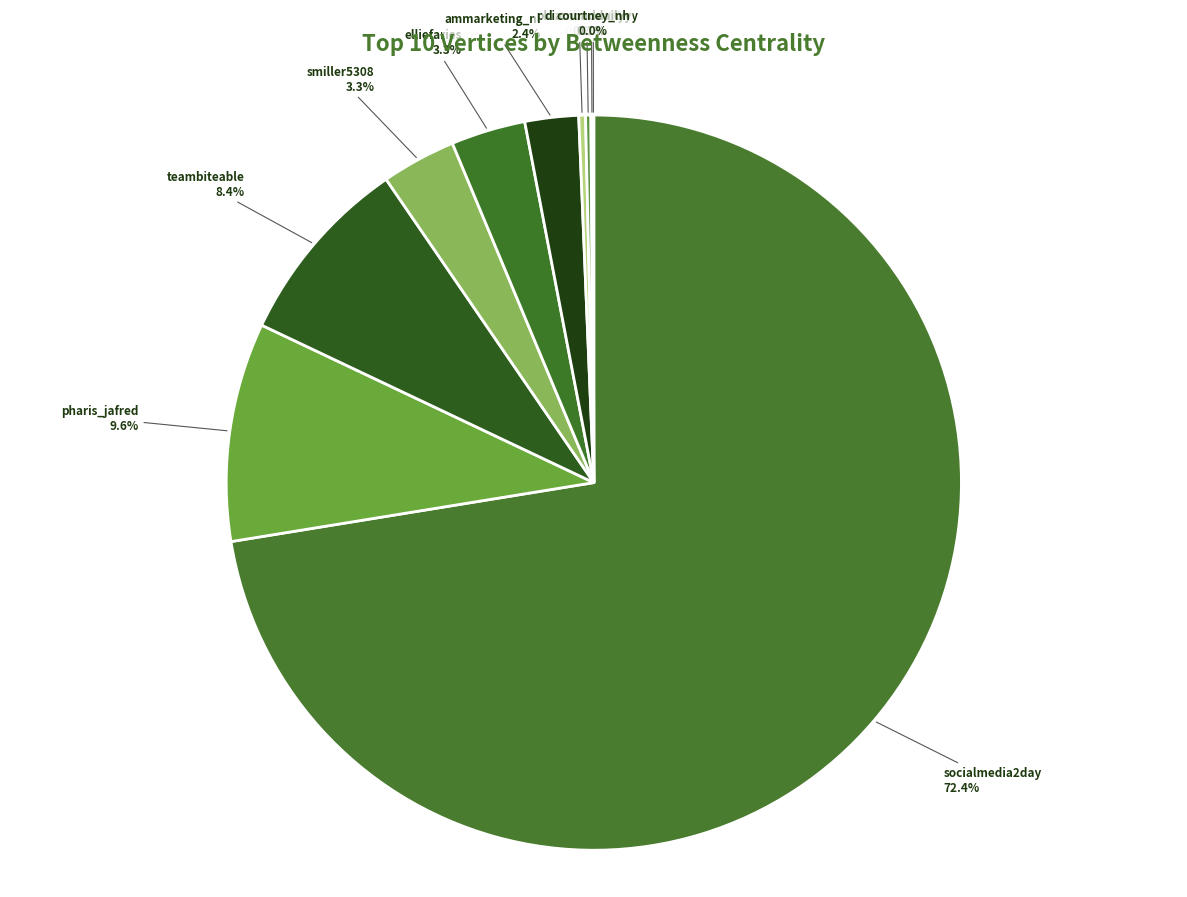

Which slice is the largest?

socialmedia2day